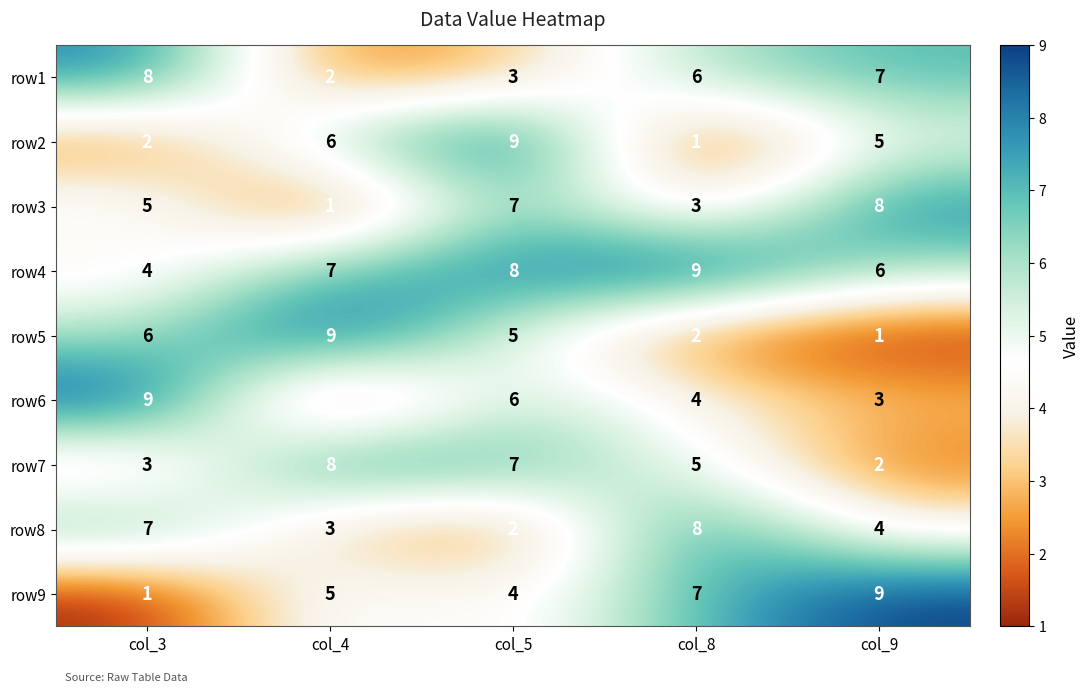

Which series has the largest total across all categories?

row4